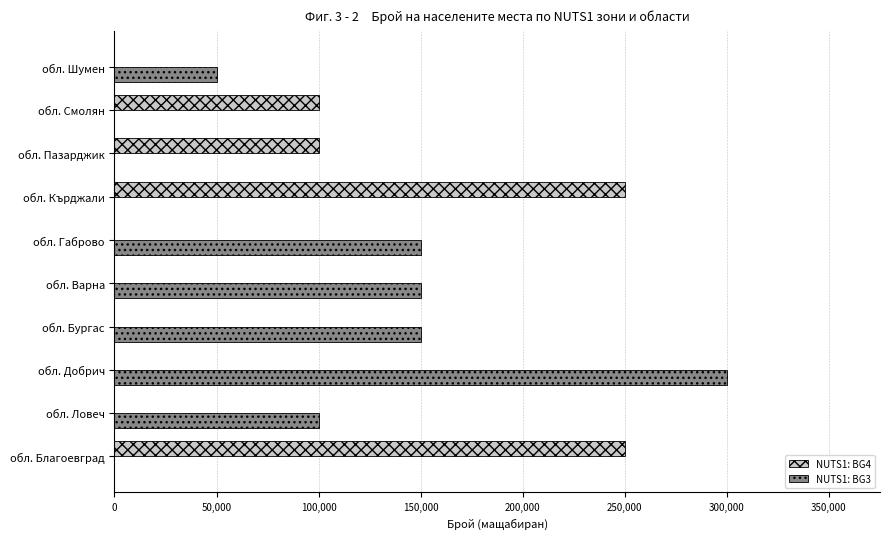

Which series has the largest total across all categories?

NUTS1: BG3